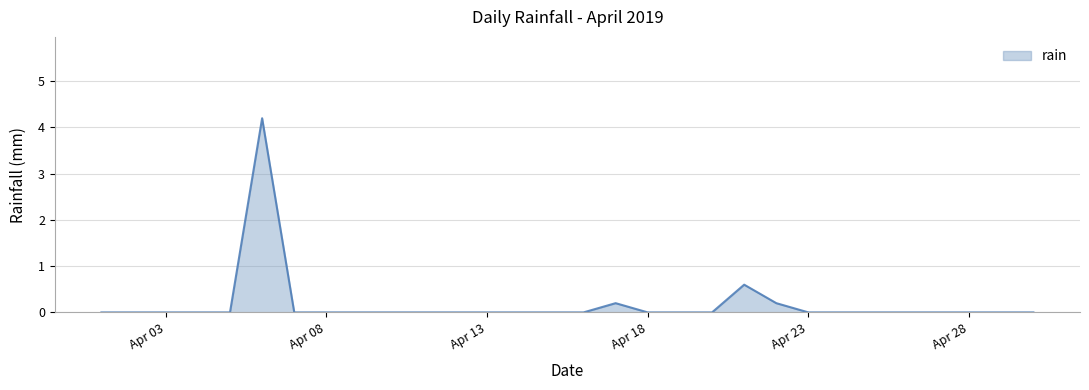

What is the difference between the maximum and minimum values?

4.2